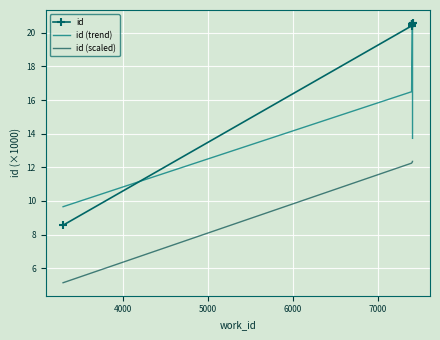

Rank the series at 5000 from lowest to highest value.

id (scaled), id (trend), id